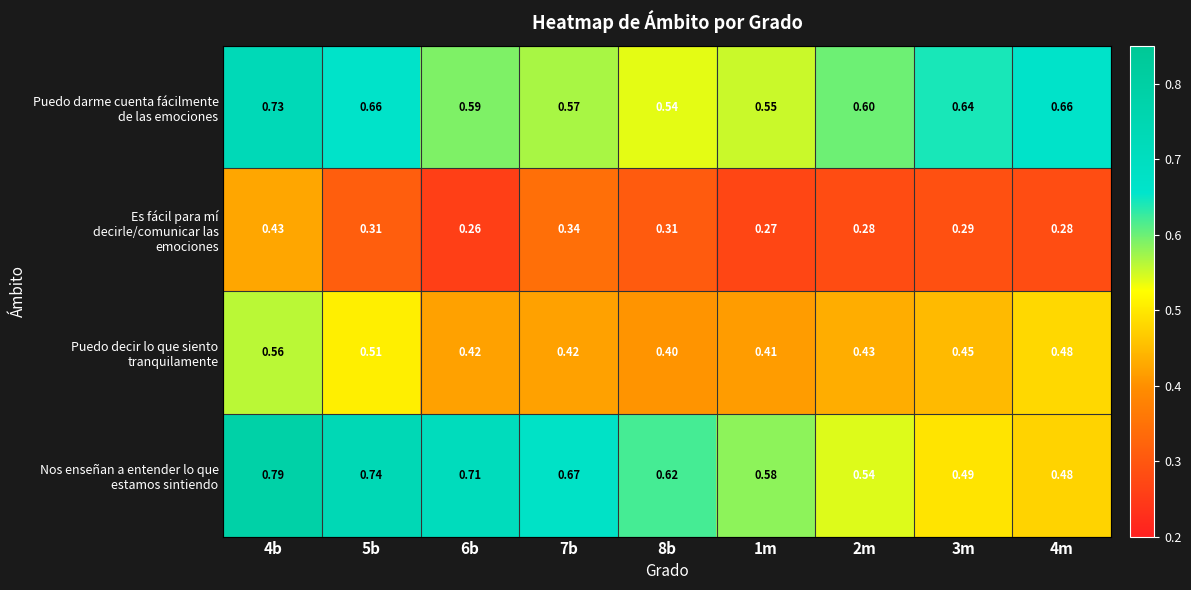

What is the total value across all series at 5b?

2.2